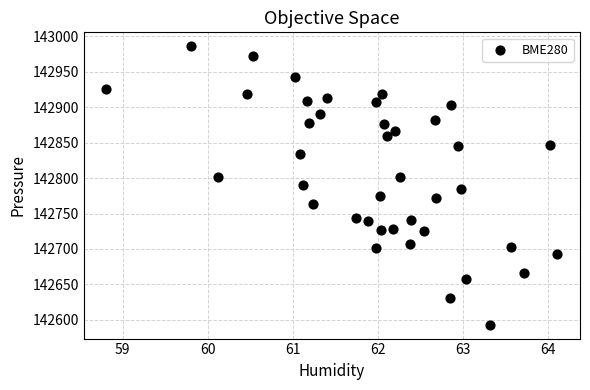

What is the range of X values (max minus min)?

5.3